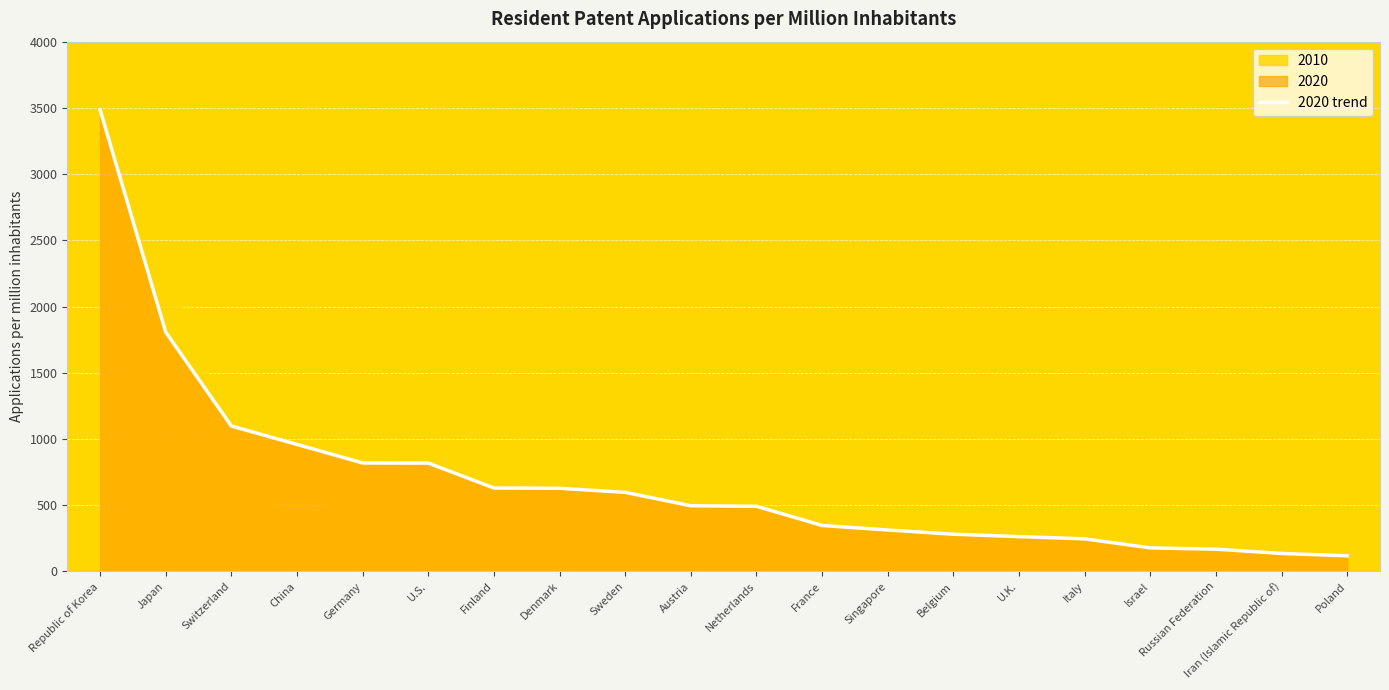

What is the ratio of the value at Russian Federation to the value at U.K.?

0.6